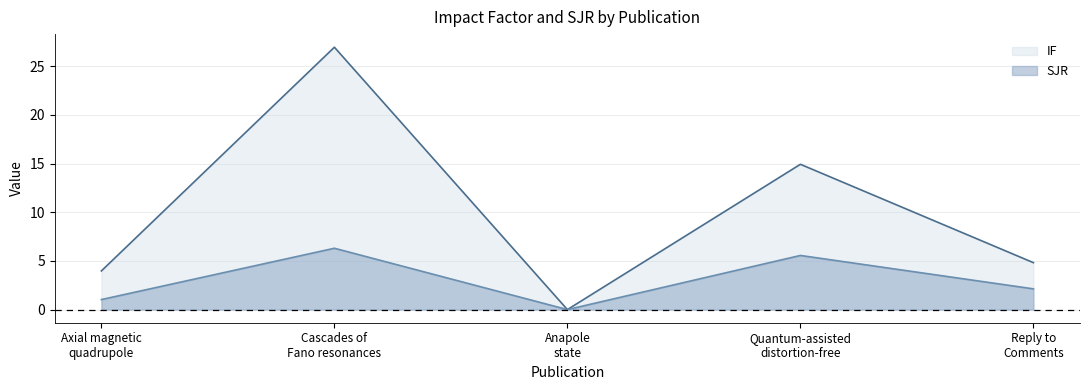

Rank the series by their maximum value, from lowest to highest.

SJR line, IF line